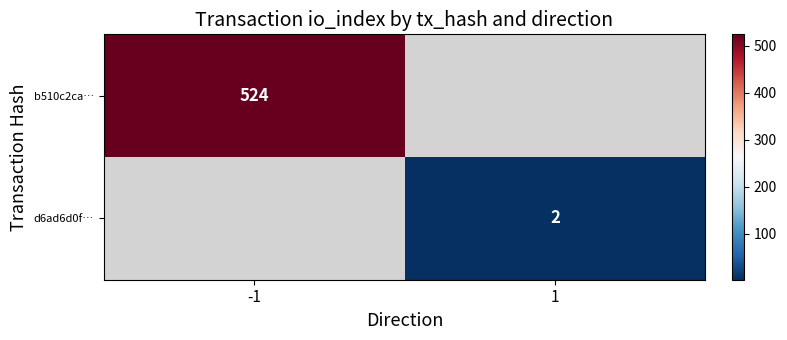

What is the smallest value displayed?

2.0